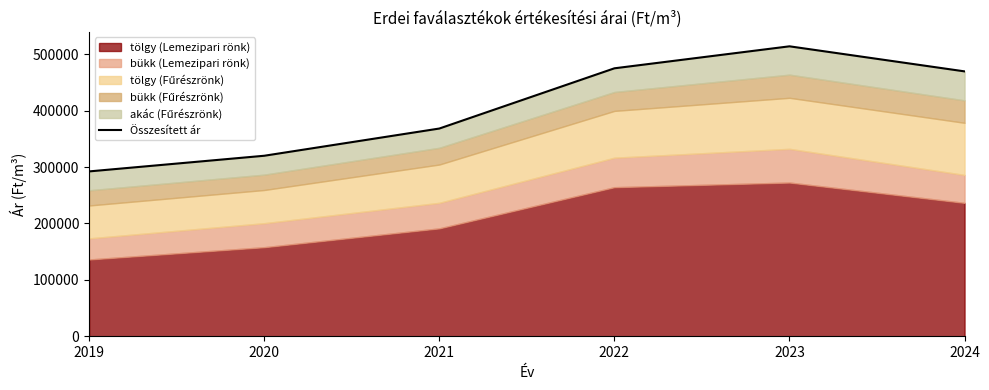

What is the average value?

406564.7